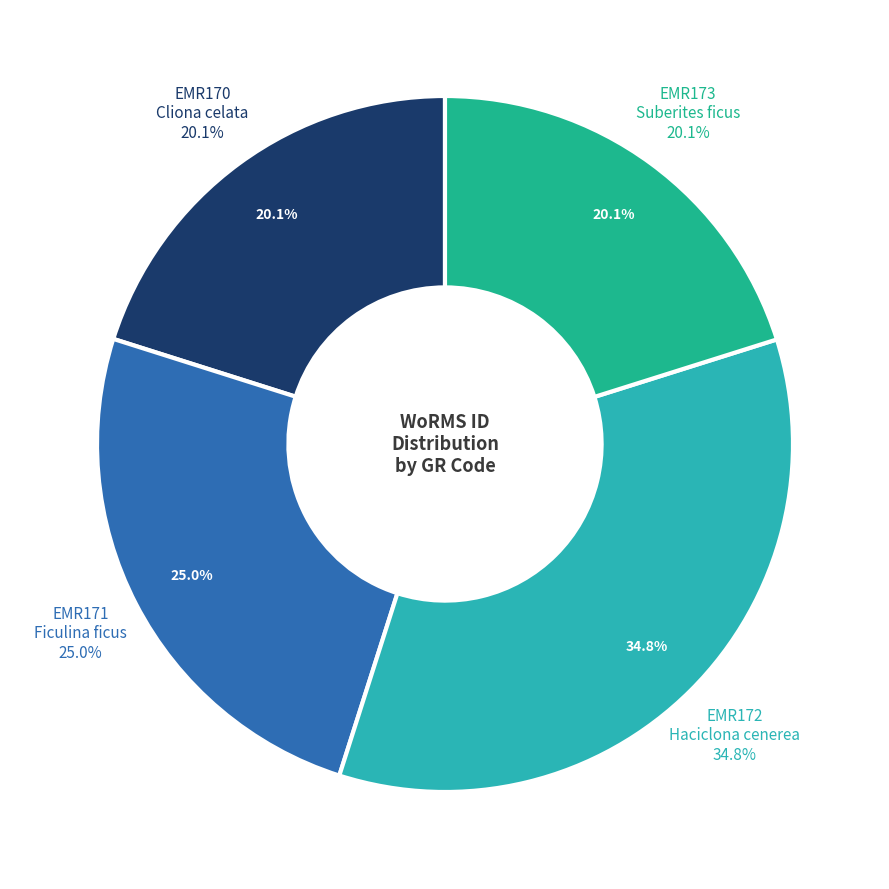

What is the ratio of the value at EMR171
Ficulina ficus to the value at EMR170
Cliona celata?

1.2